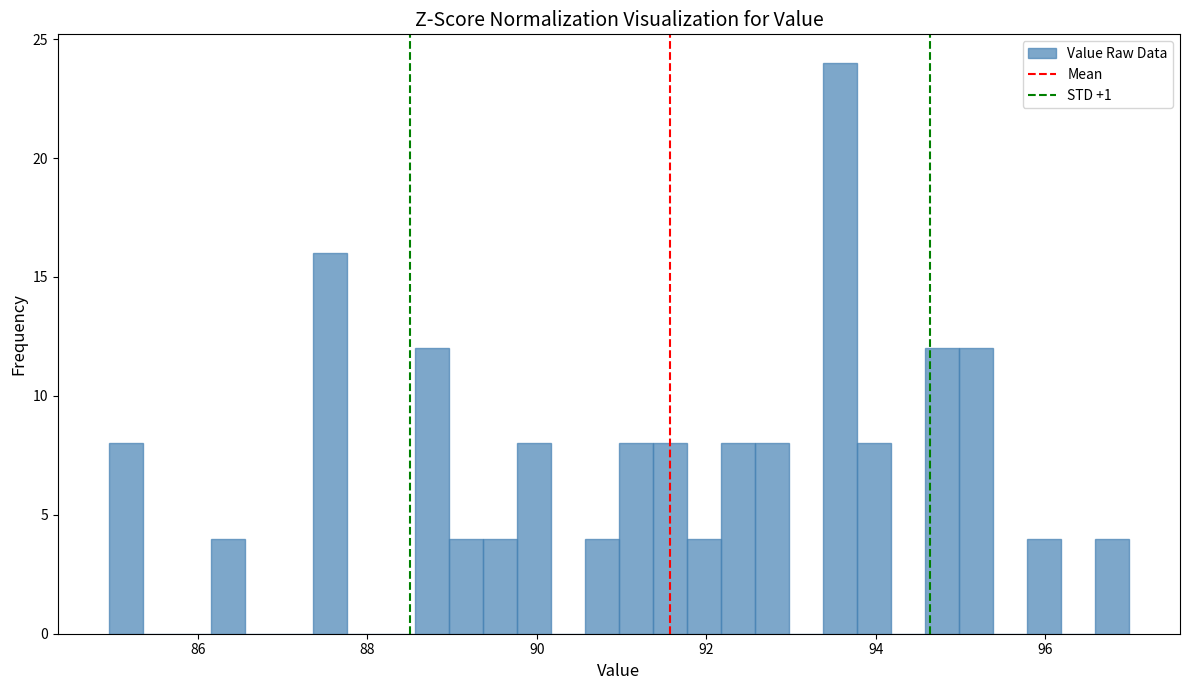

Read against the x-axis, roughly where is the centre of the tallest bar?

93.6